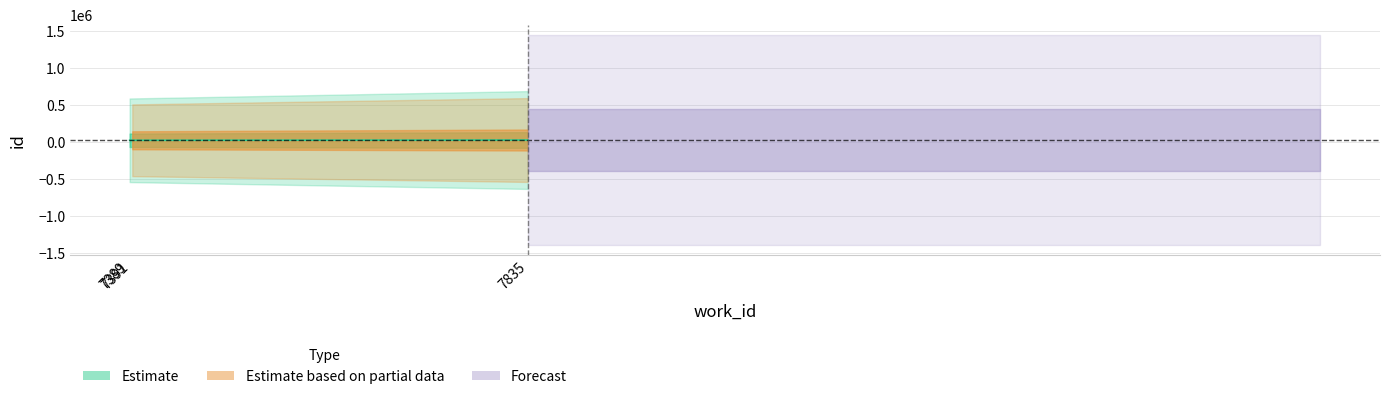

Reading left to right, what are all the values shown in this chart?

work_id: 7389=7389	7391=7391	7835=7835
id: 7389=20170	7391=20192	7835=23600